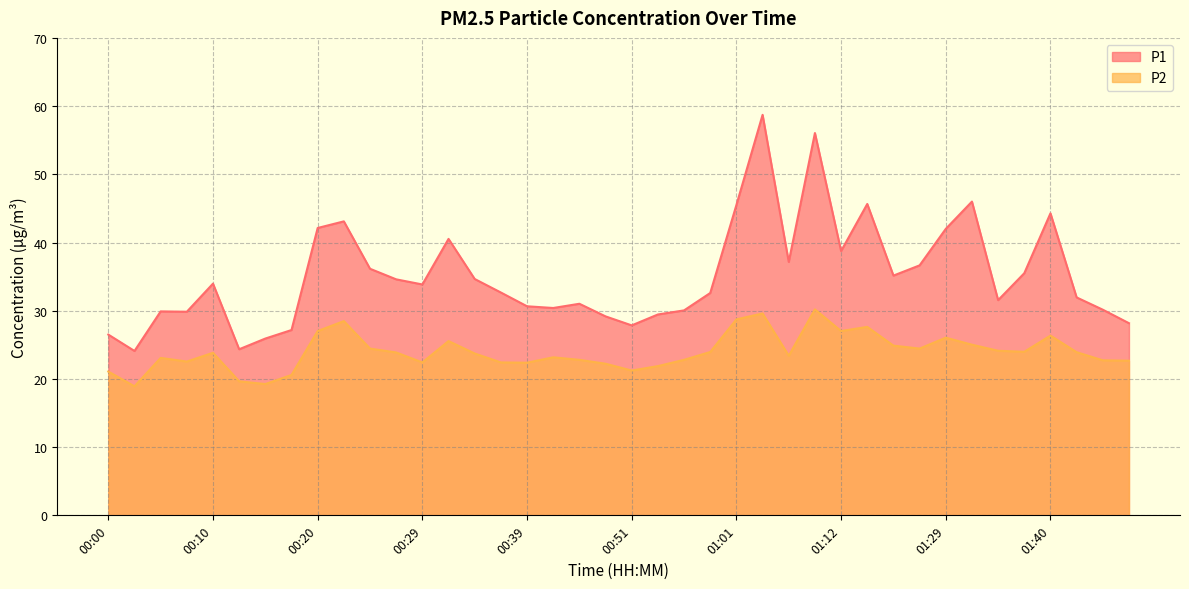

Does the chart have visible grid lines?

Yes